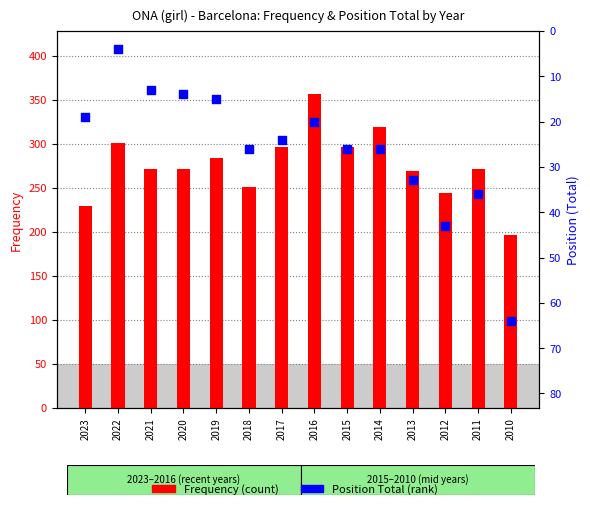

Which series has the largest total across all categories?

Frequency